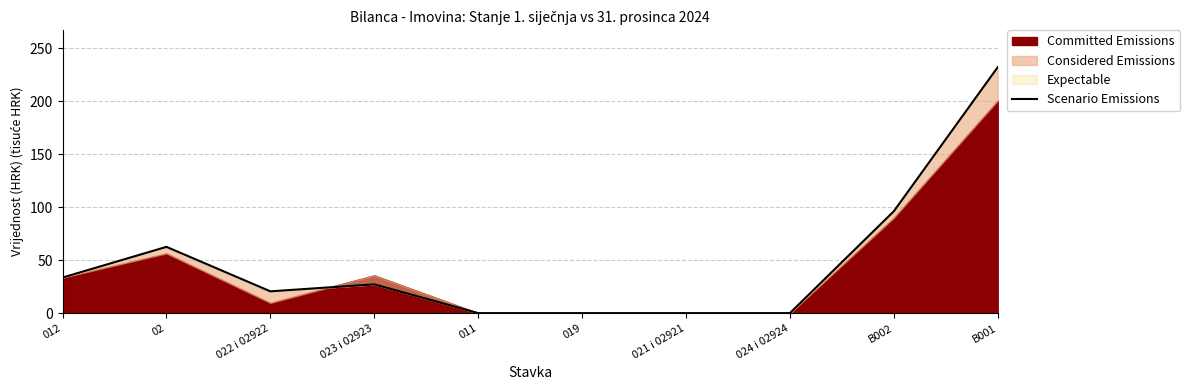

What is the sum of all values?

472.2